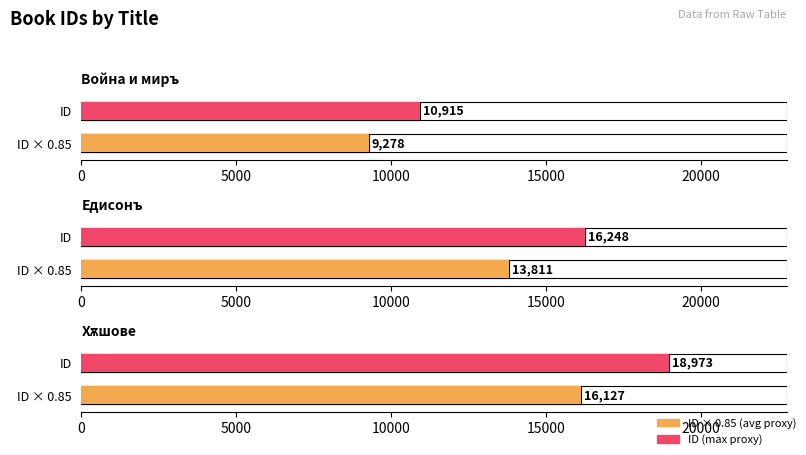

At which label is the value closest to 14944?

Едисонъ